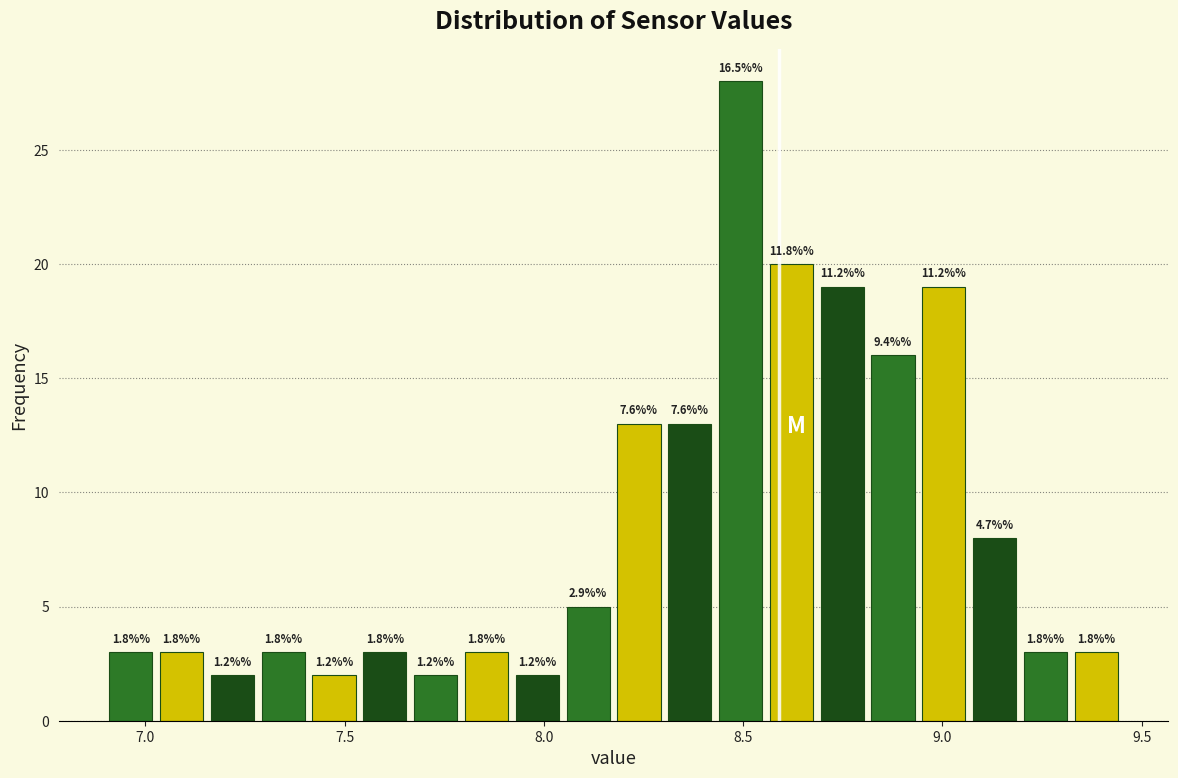

Read against the x-axis, roughly where is the centre of the tallest bar?

8.50